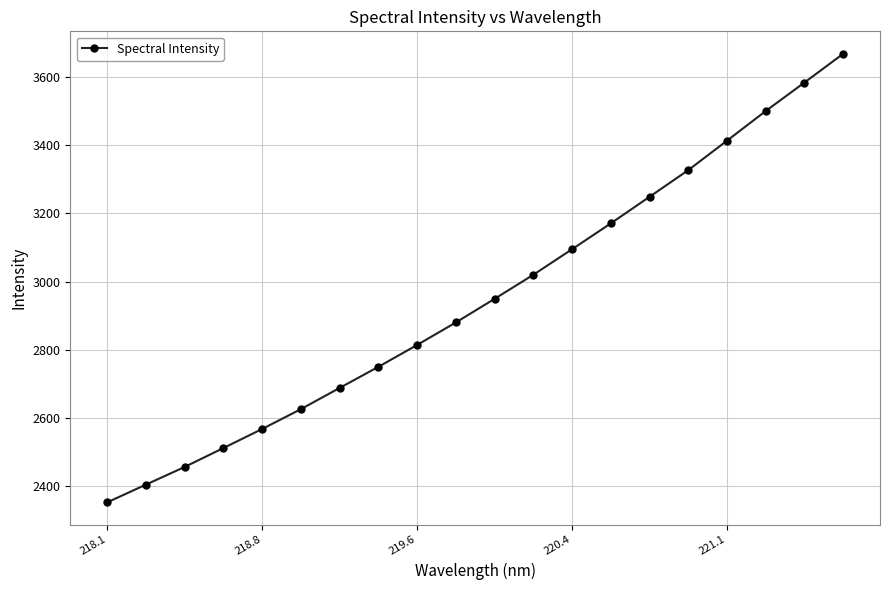

What is the average value?

2951.3